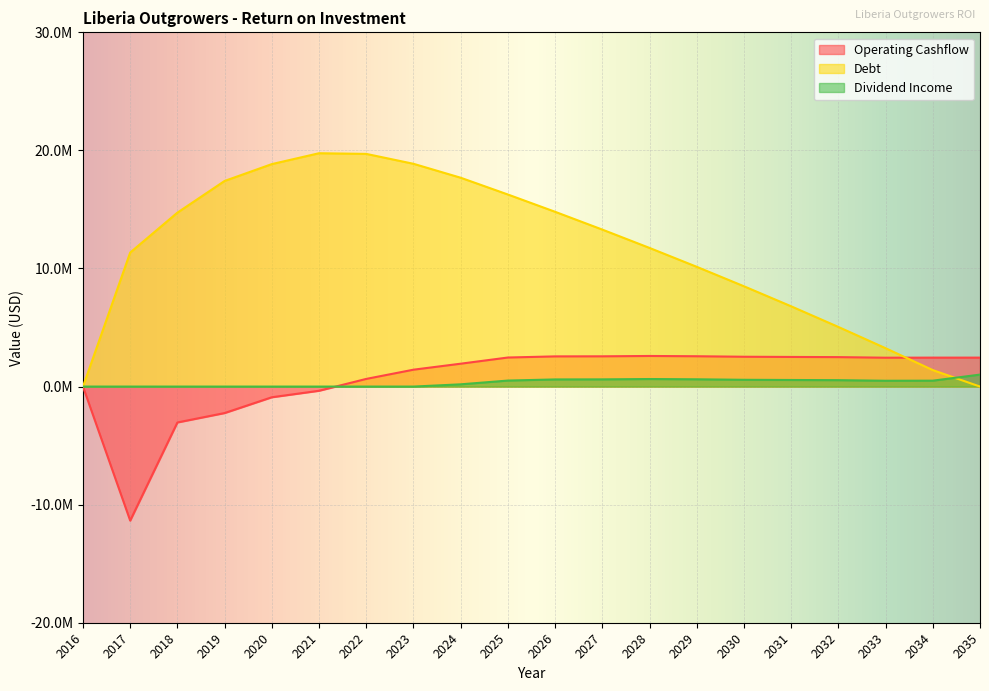

In Dividend Income, how many points are higher than both neighbors (excluding endpoints)?

1